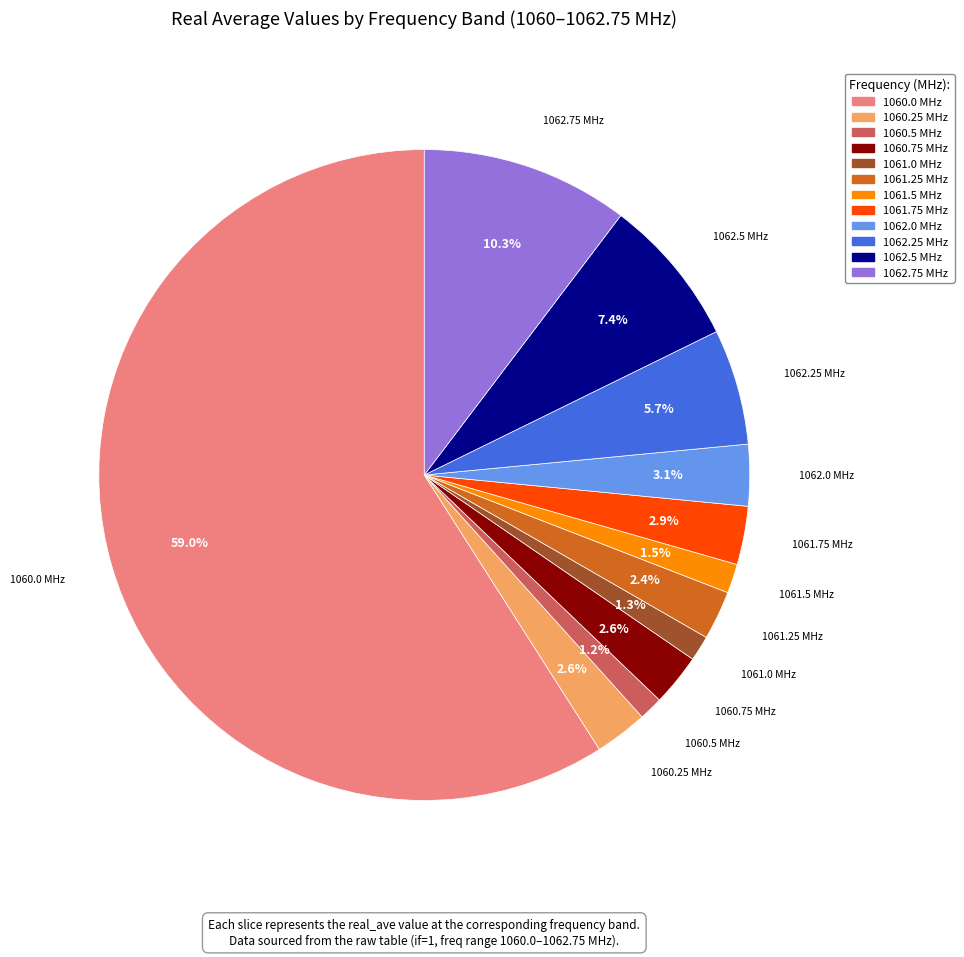

Approximately how many times larger is the value at 1062.75 compared to 1062.25?

1.8